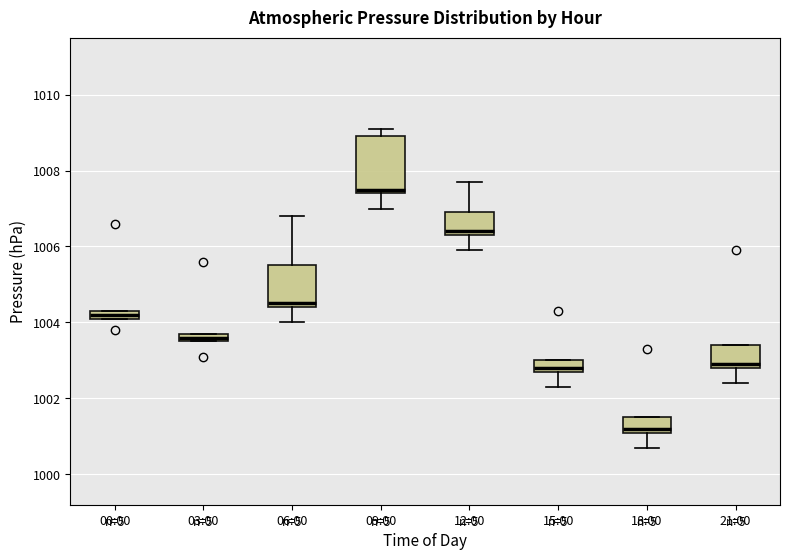

Which box is the tallest, from its lower edge to its upper edge?

09:00